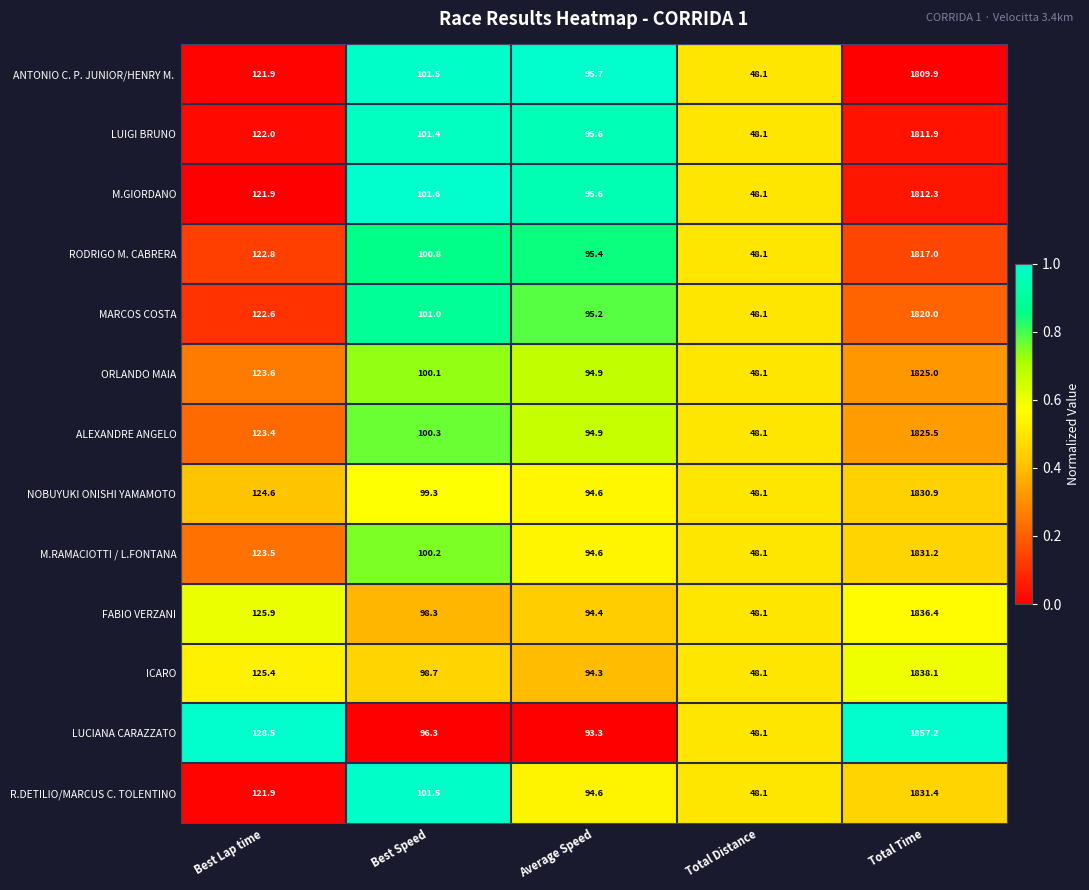

Read the MARCOS COSTA value at Best Lap time.

122.6